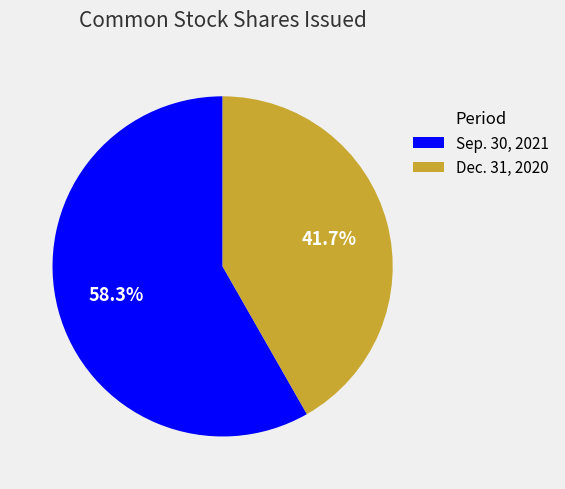

Combined, do Dec. 31, 2020 and Sep. 30, 2021 account for over 50%?

Yes